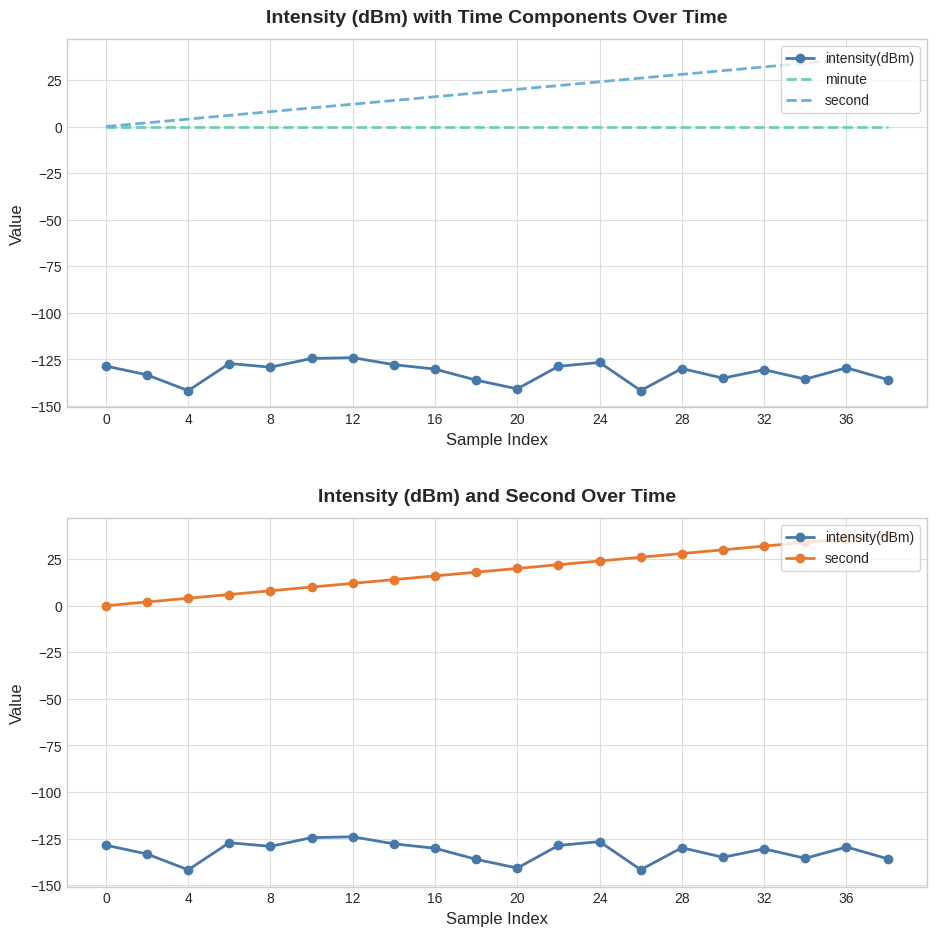

What is the sum of the second values at 13 and 15?

56.0